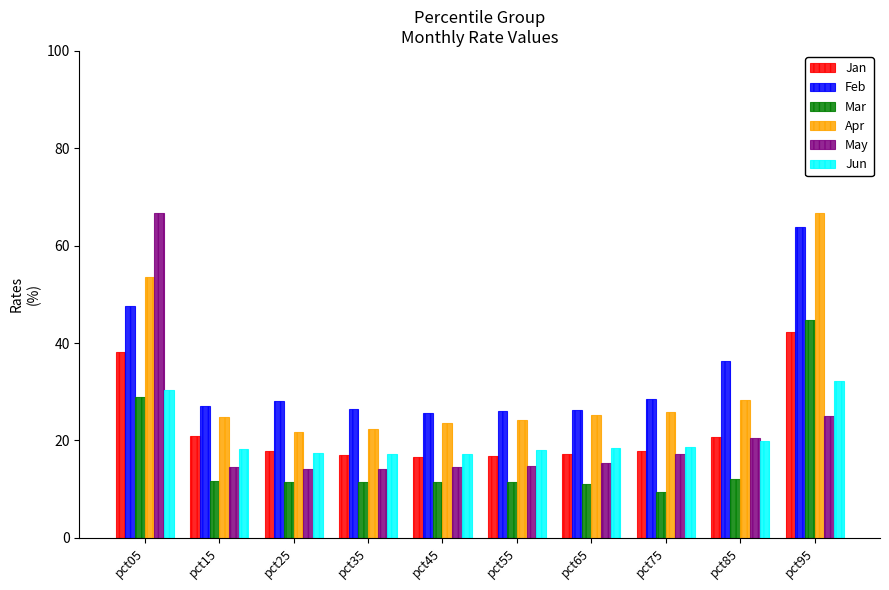

What is the approximate value of Apr at pct05?

53.5